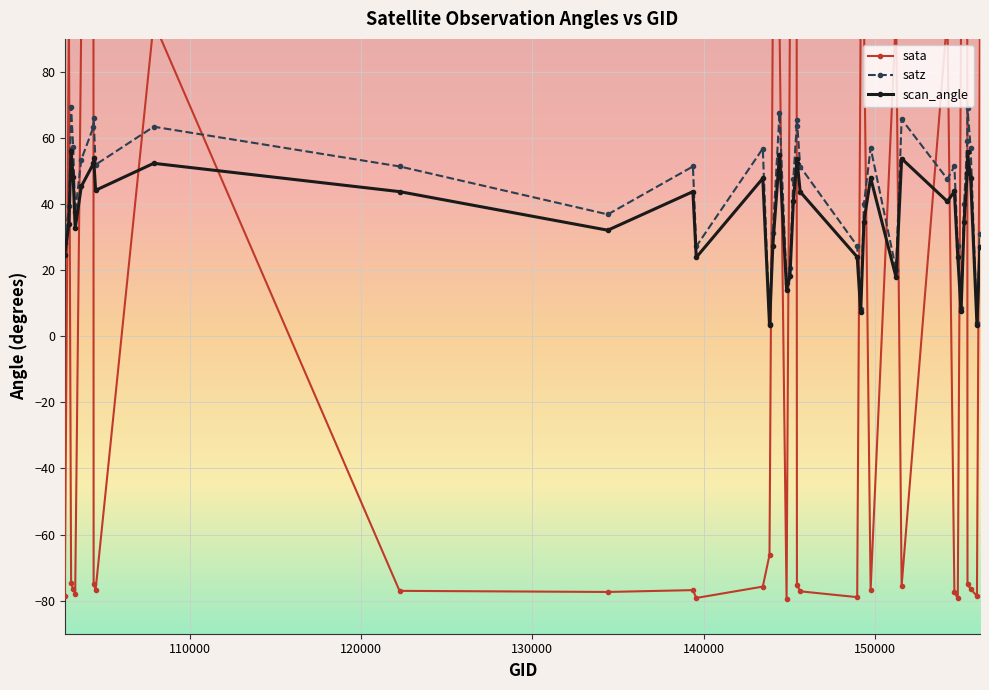

True or false: scan_angle has more than 2 points higher than both neighbors.

True